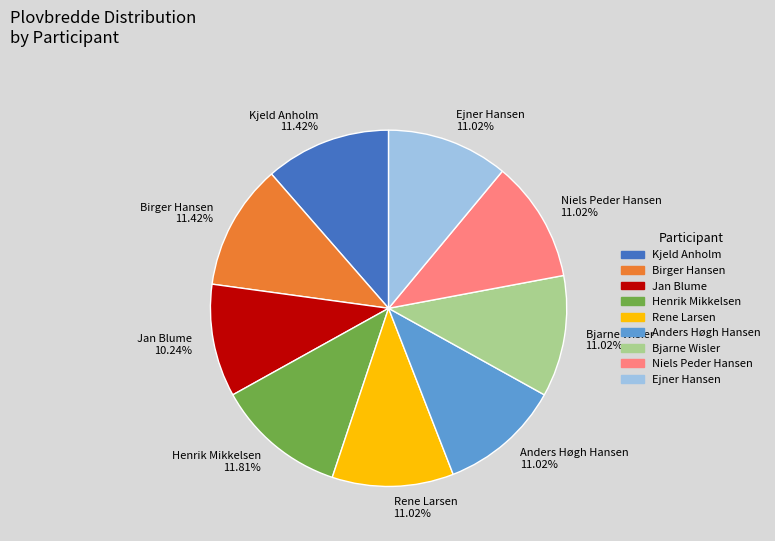

Is it true that Jan Blume is 20% of the pie?

False